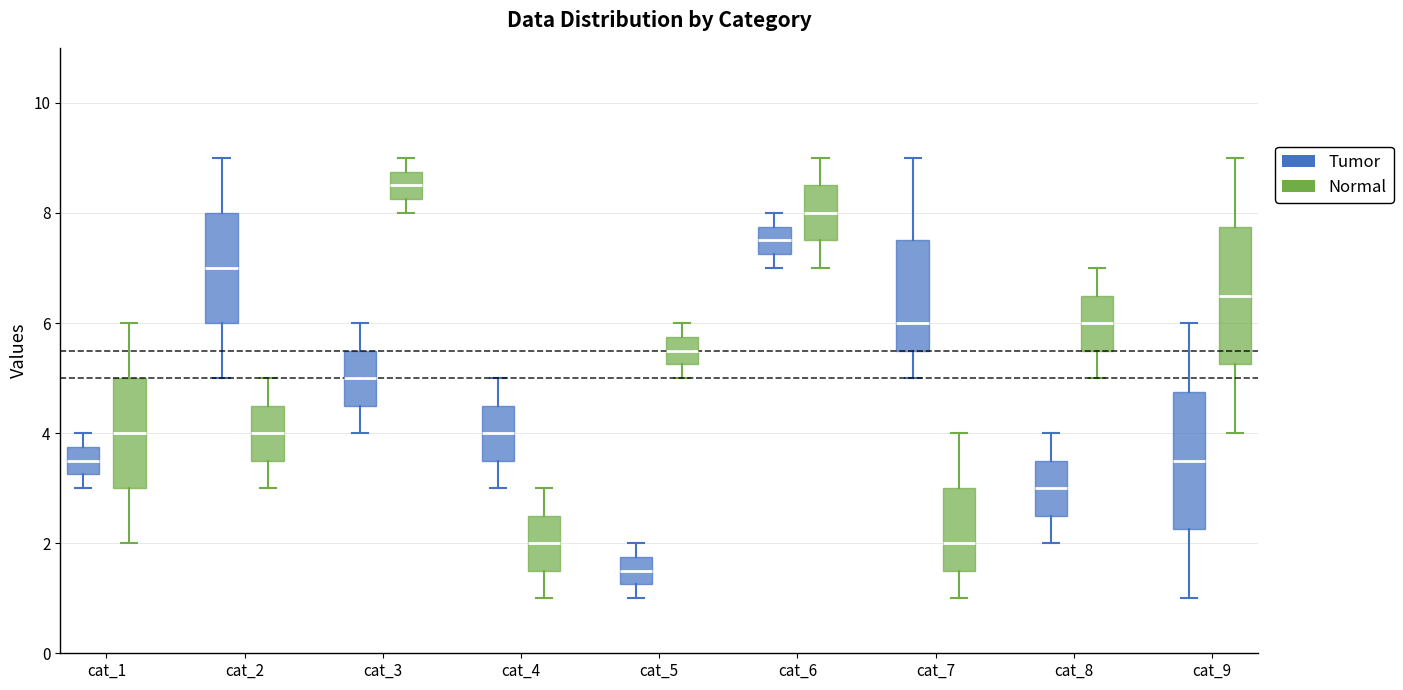

Reading left to right, read every box against the y-axis: the position of its median line, the range the box covers, and the ends of its whiskers. The values are not printed on the chart, so give them approximately, as read against the axis.

cat_1 (Tumor): median 3.6, box 3.2 to 3.8, whiskers 3.0 to 4.0
cat_1 (Normal): median 4.0, box 3.0 to 5.0, whiskers 2.0 to 6.0
cat_2 (Tumor): median 7.0, box 6.0 to 8.0, whiskers 5.0 to 9.0
cat_2 (Normal): median 4.0, box 3.6 to 4.6, whiskers 3.0 to 5.0
cat_3 (Tumor): median 5.0, box 4.6 to 5.6, whiskers 4.0 to 6.0
cat_3 (Normal): median 8.6, box 8.2 to 8.8, whiskers 8.0 to 9.0
cat_4 (Tumor): median 4.0, box 3.6 to 4.6, whiskers 3.0 to 5.0
cat_4 (Normal): median 2.0, box 1.6 to 2.6, whiskers 1.0 to 3.0
cat_5 (Tumor): median 1.6, box 1.2 to 1.8, whiskers 1.0 to 2.0
cat_5 (Normal): median 5.6, box 5.2 to 5.8, whiskers 5.0 to 6.0
cat_6 (Tumor): median 7.6, box 7.2 to 7.8, whiskers 7.0 to 8.0
cat_6 (Normal): median 8.0, box 7.6 to 8.6, whiskers 7.0 to 9.0
cat_7 (Tumor): median 6.0, box 5.6 to 7.6, whiskers 5.0 to 9.0
cat_7 (Normal): median 2.0, box 1.6 to 3.0, whiskers 1.0 to 4.0
cat_8 (Tumor): median 3.0, box 2.6 to 3.6, whiskers 2.0 to 4.0
cat_8 (Normal): median 6.0, box 5.6 to 6.6, whiskers 5.0 to 7.0
cat_9 (Tumor): median 3.6, box 2.2 to 4.8, whiskers 1.0 to 6.0
cat_9 (Normal): median 6.6, box 5.2 to 7.8, whiskers 4.0 to 9.0